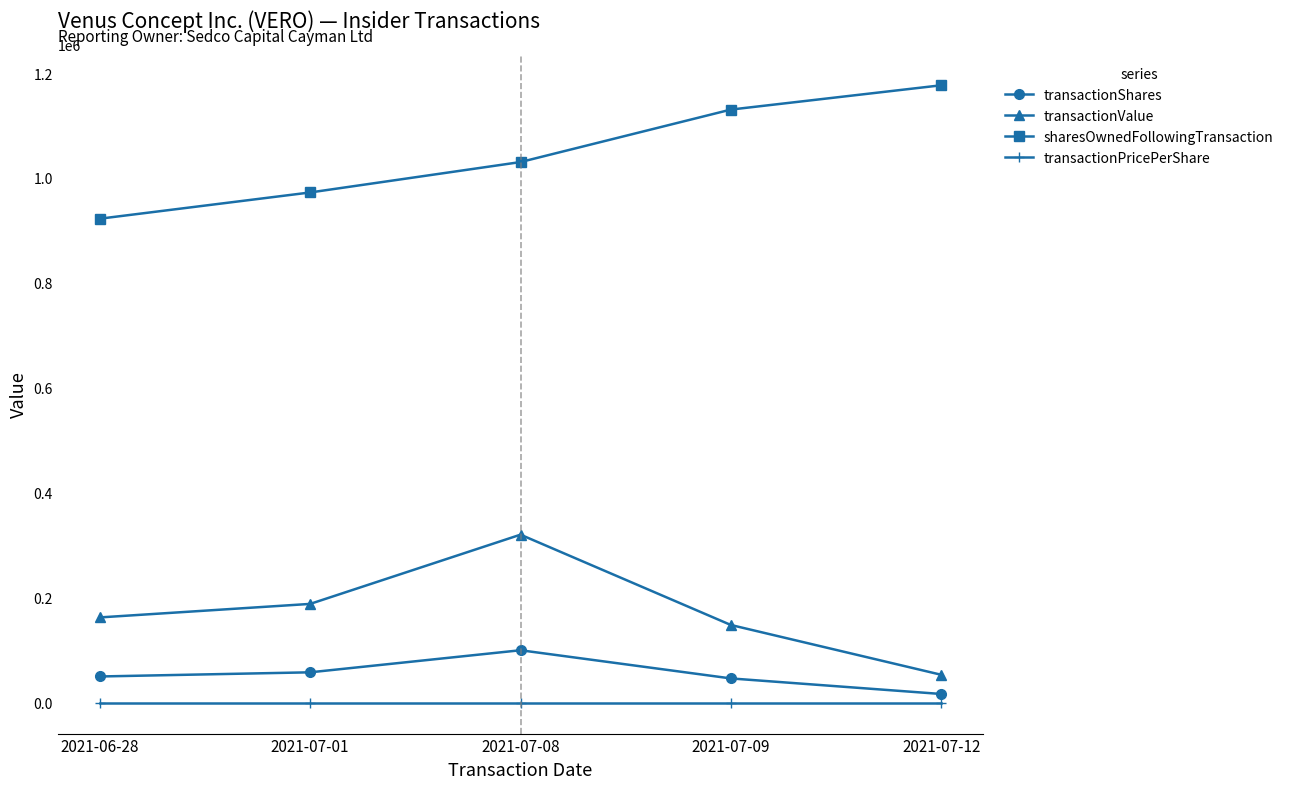

True or false: transactionPricePerShare and sharesOwnedFollowingTransaction intersect in this chart.

False